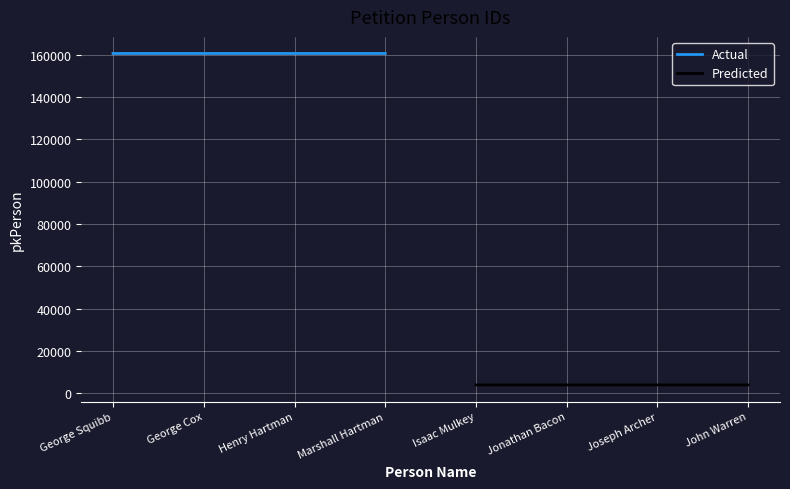

The value of Actual at George Squibb is 82776. True or false?

False